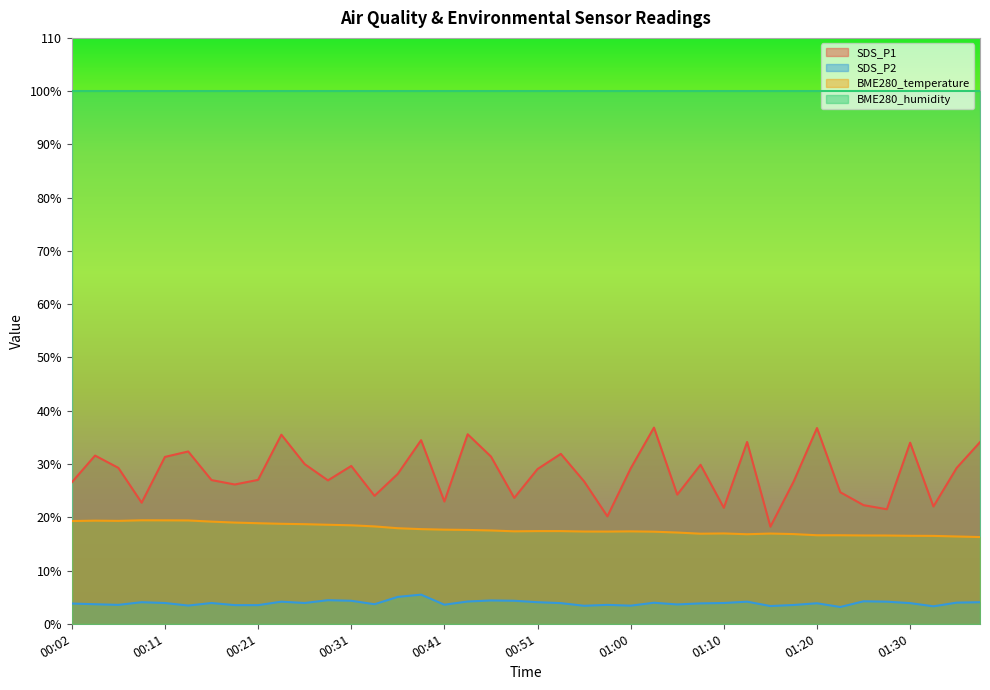

The SDS_P1 series shows 26.9 at 00:28. True or false?

True